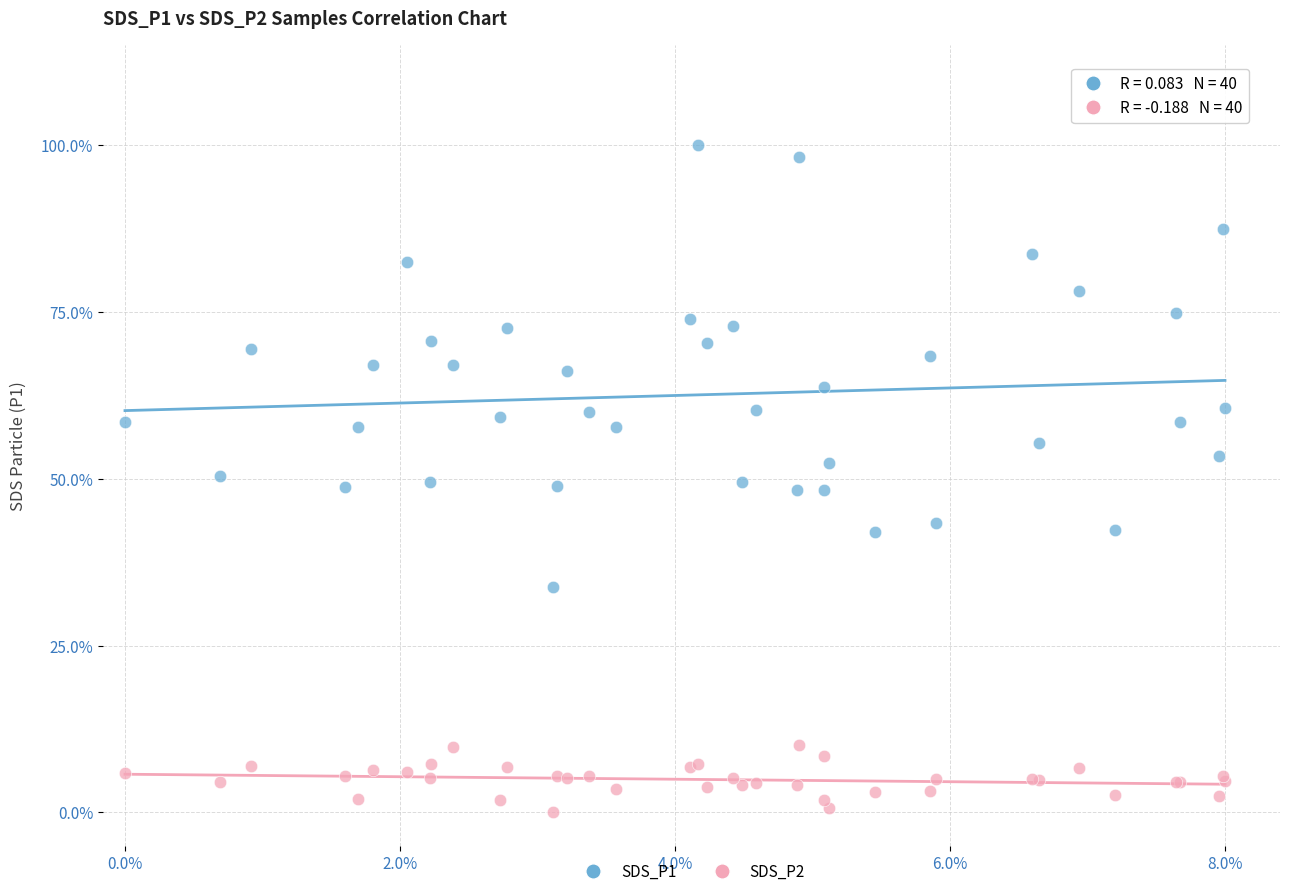

What are all the series names shown in the legend?

SDS_P1, SDS_P2